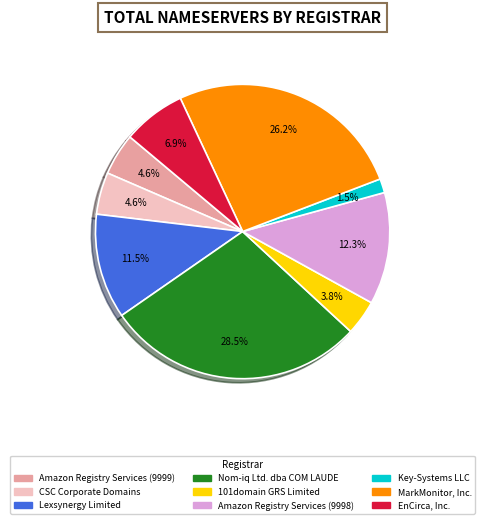

Approximately how many times larger is the value at MarkMonitor, Inc. compared to Amazon Registry Services (9998)?

2.1